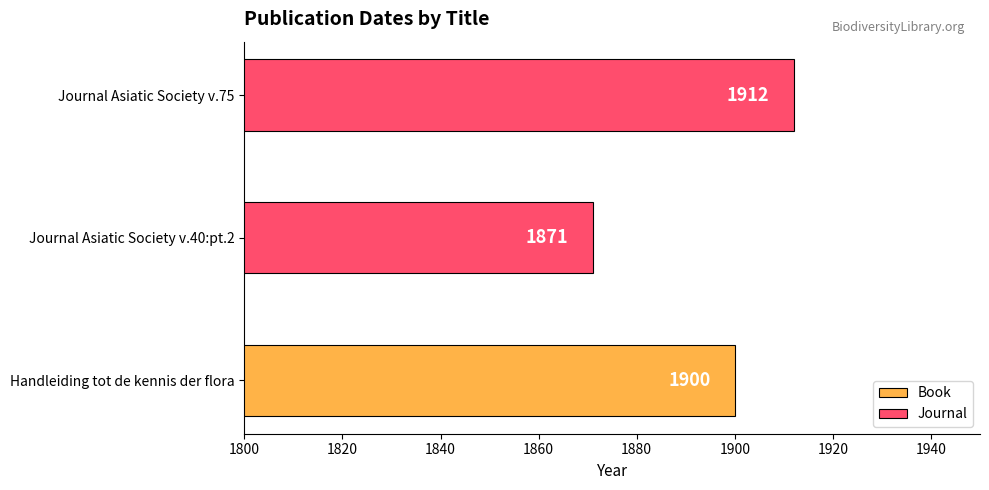

What is the sum of all Journal values?

3783